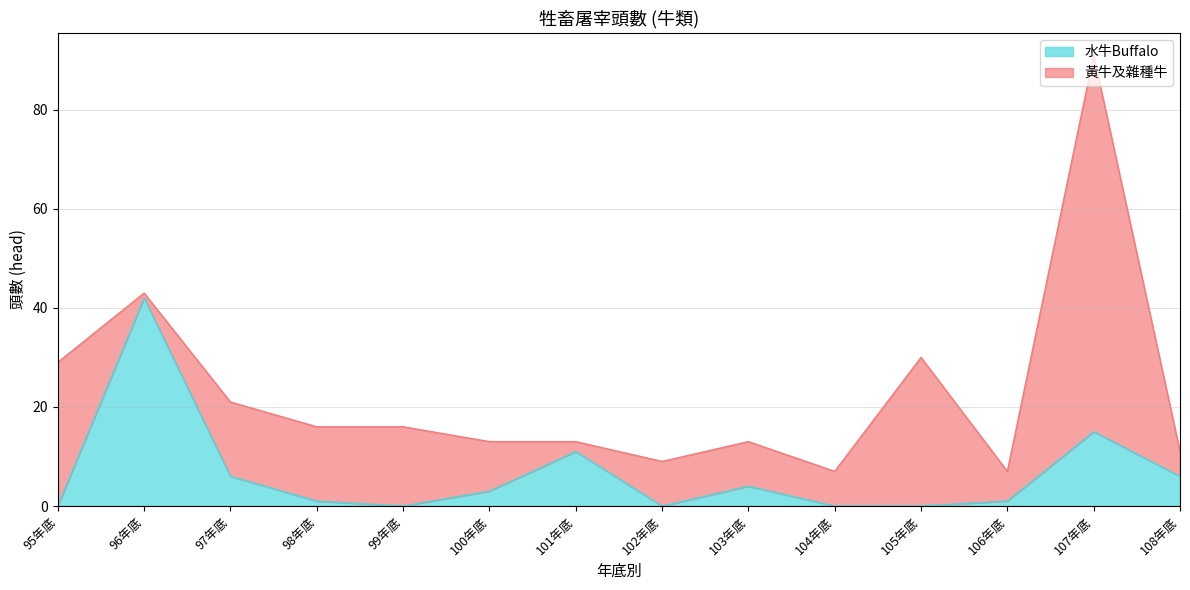

How many positive values are there?

9